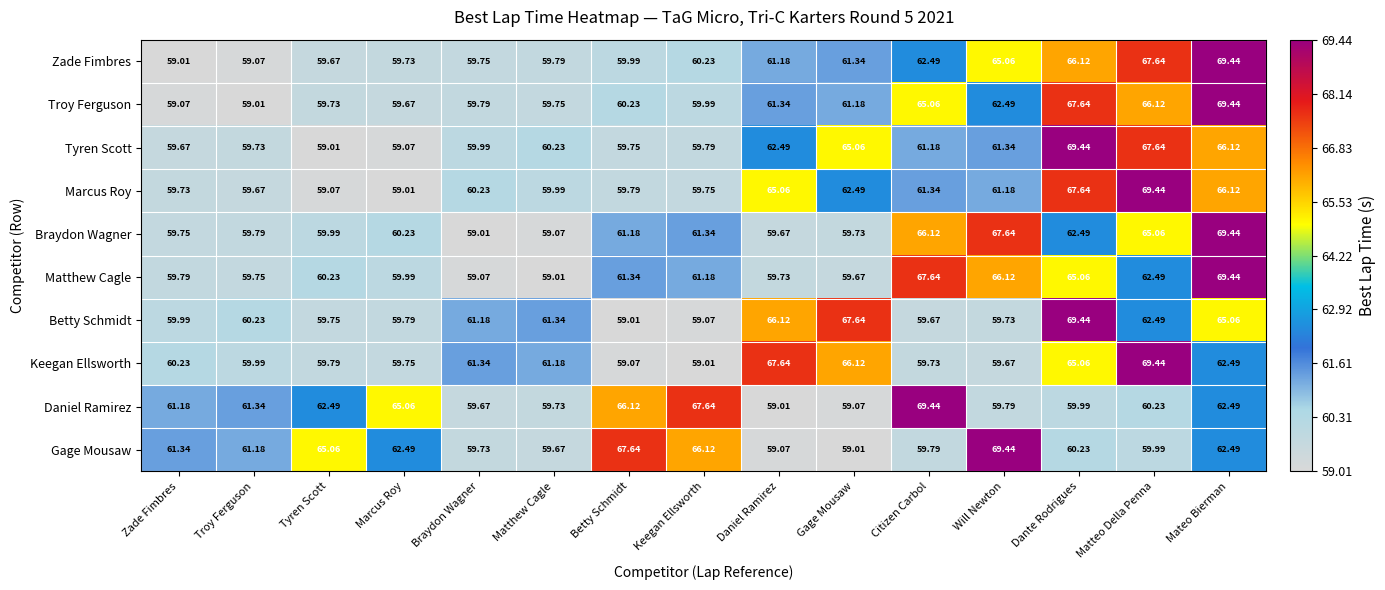

Which category has the highest value in the Keegan Ellsworth series?

Matteo Della Penna